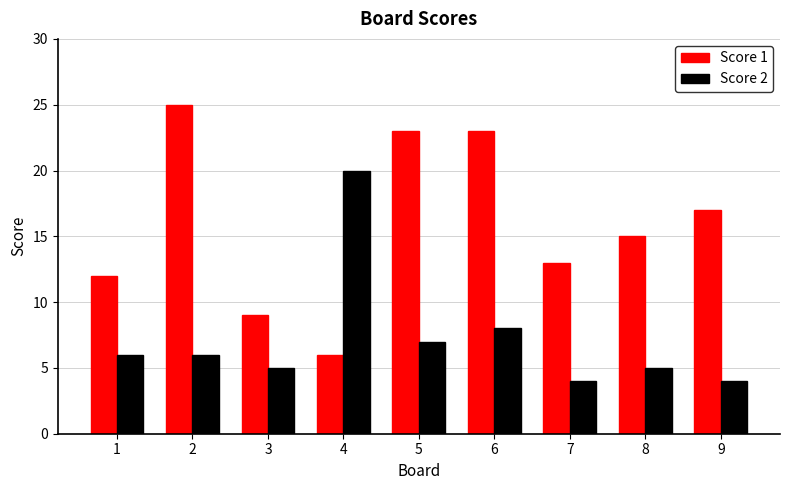

List the series in order of their overall mean, highest first.

Score 1, Score 2